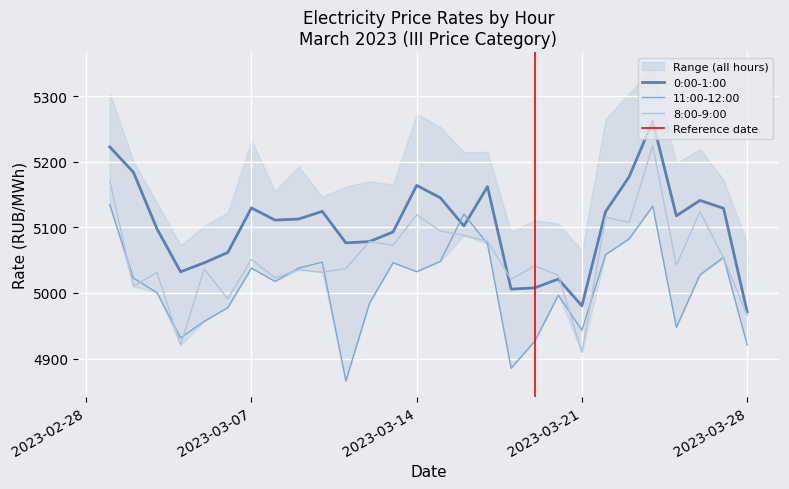

What is the maximum value shown in the chart?

5261.7